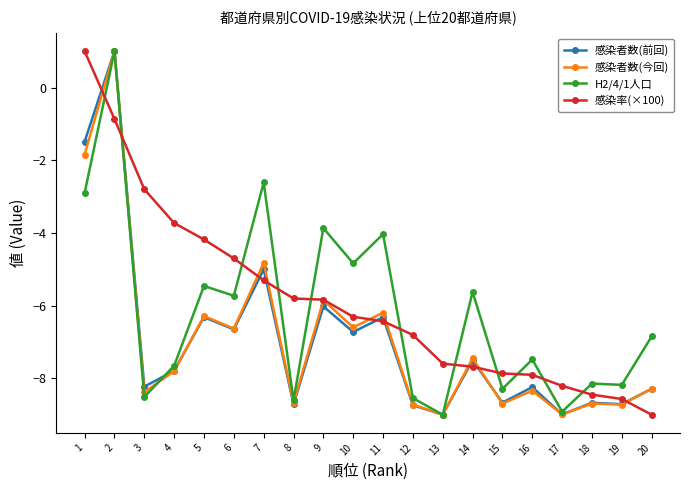

Where does the 感染者数(前回) series first go above -7?

1